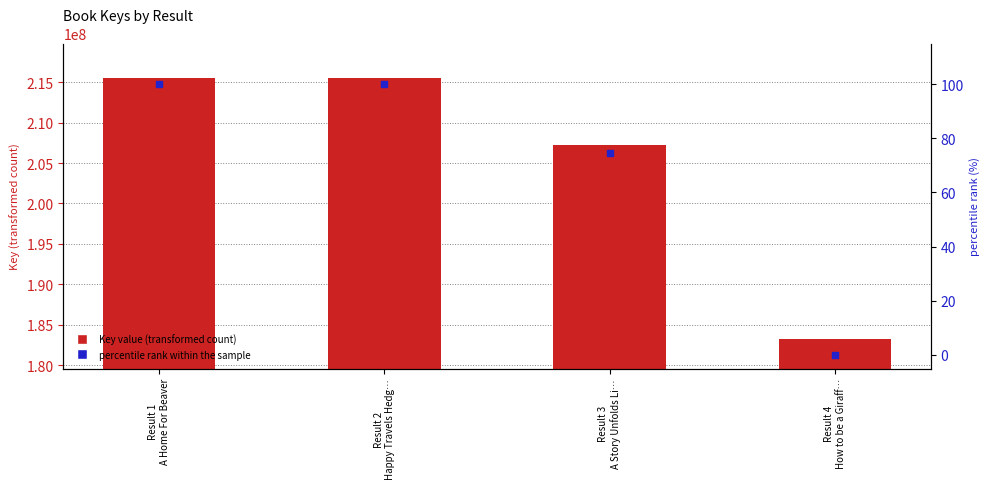

Which series reaches the minimum Y coordinate?

percentile rank within the sample